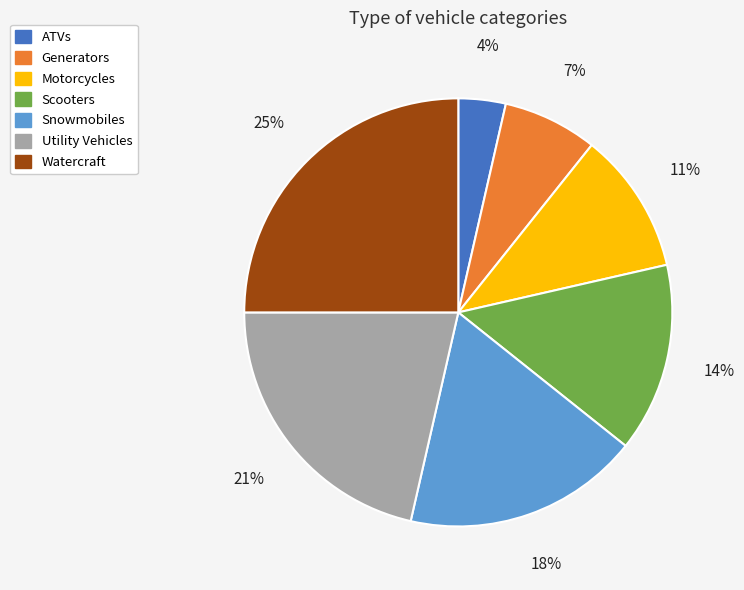

The Snowmobiles slice represents 18% of the pie. True or false?

True